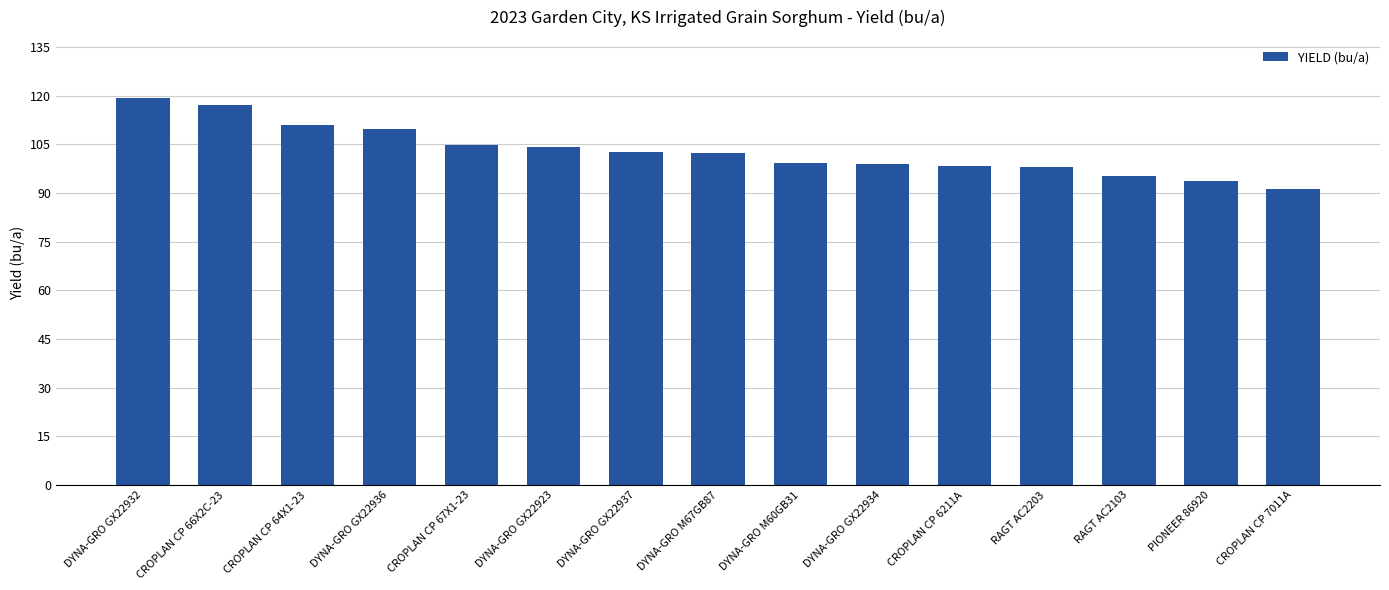

What is the change in value from RAGT AC2103 to PIONEER 86920?

-1.6